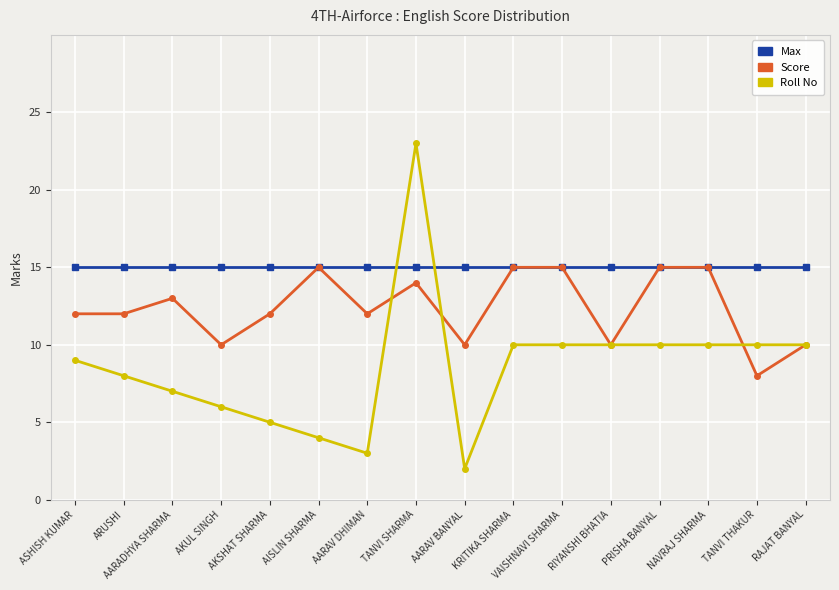

Reading right to left, what are all the values shown in this chart?

Max: 15	15	15	15	15	15	15	15	15	15	15	15	15	15	15	15
Score: 10	8	15	15	10	15	15	10	14	12	15	12	10	13	12	12
Roll No: 10	10	10	10	10	10	10	2	23	3	4	5	6	7	8	9